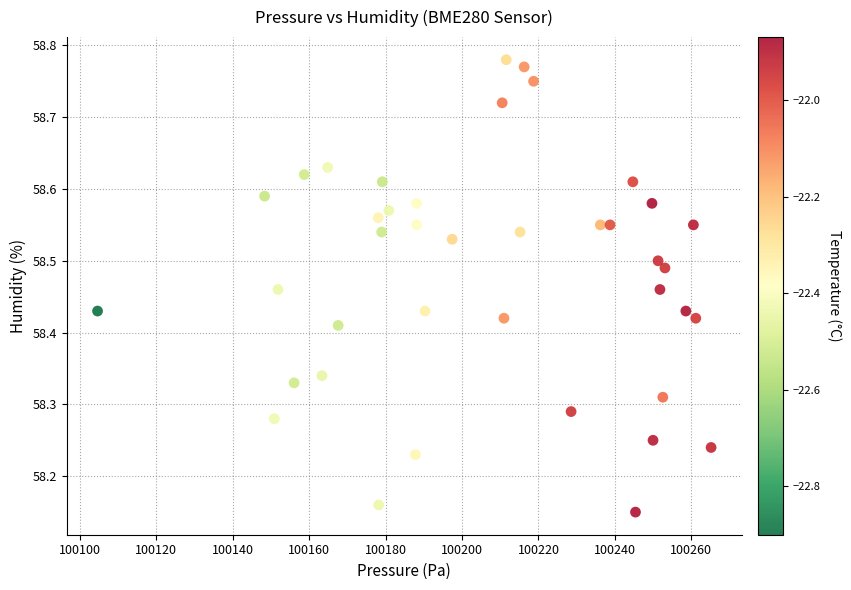

What is the range of Y values (max minus min)?

0.6